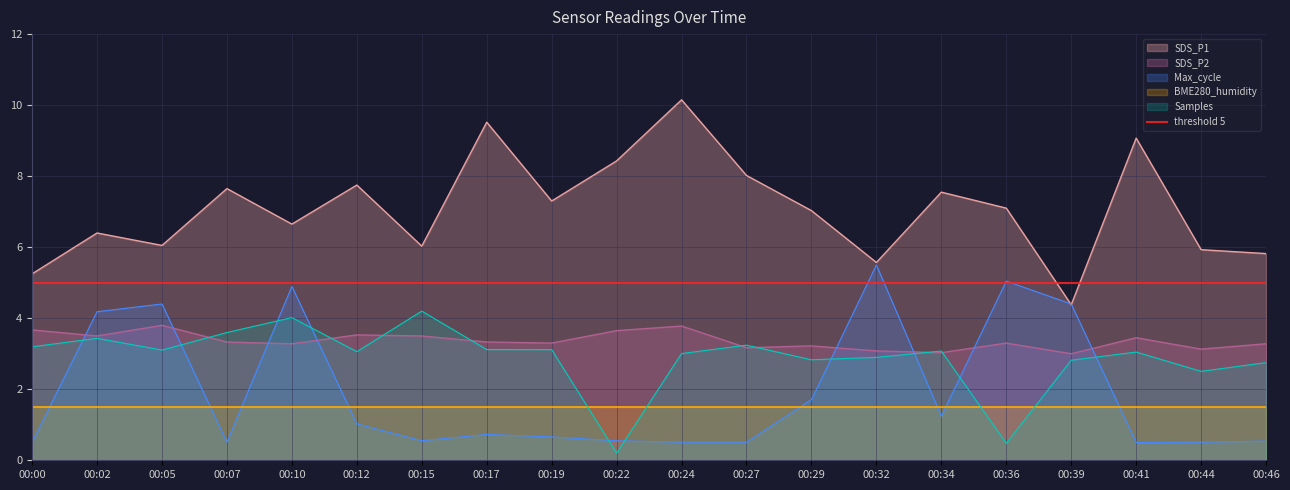

Which has a higher value, 00:02 or 00:15?

00:02